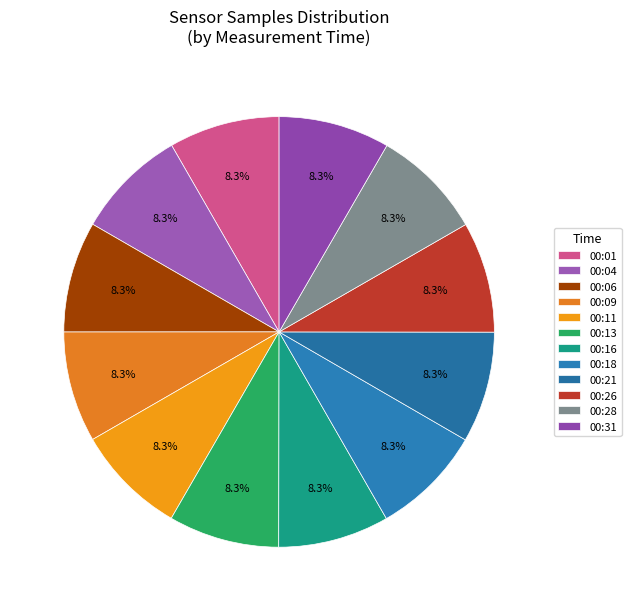

What percentage do 00:09 and 00:13 together represent?

16.6%